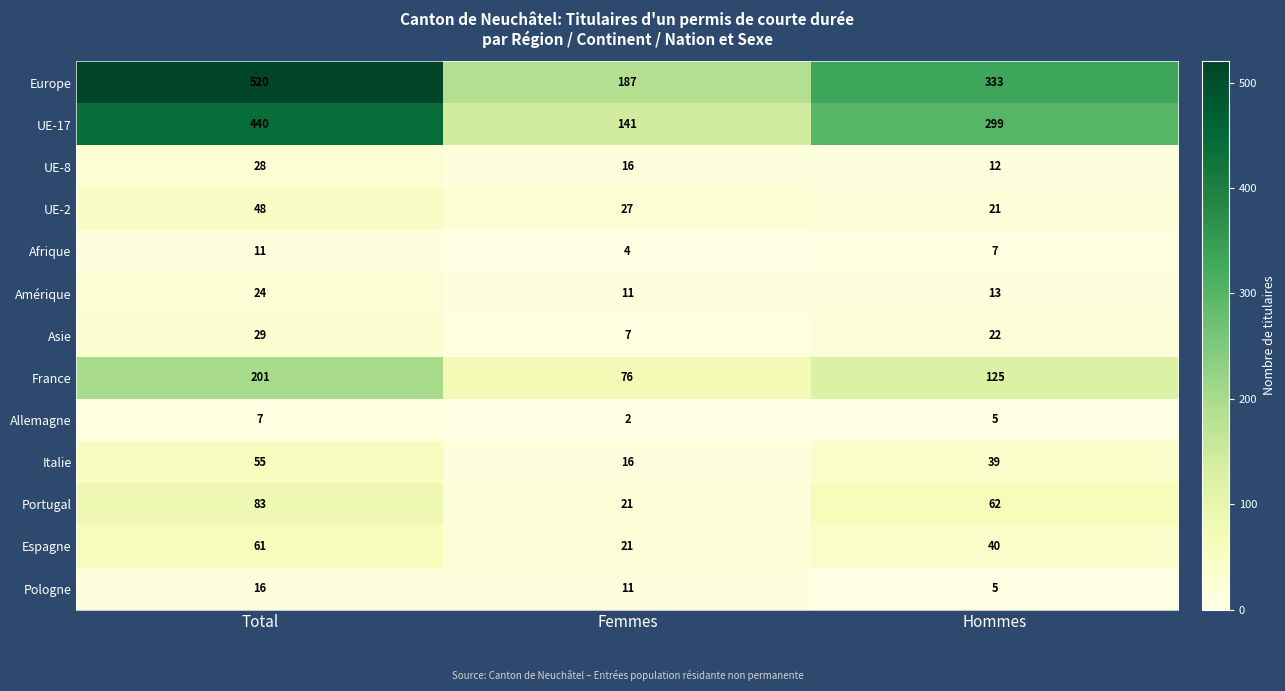

What is the approximate value of Europe at Hommes, to the nearest 50?

350